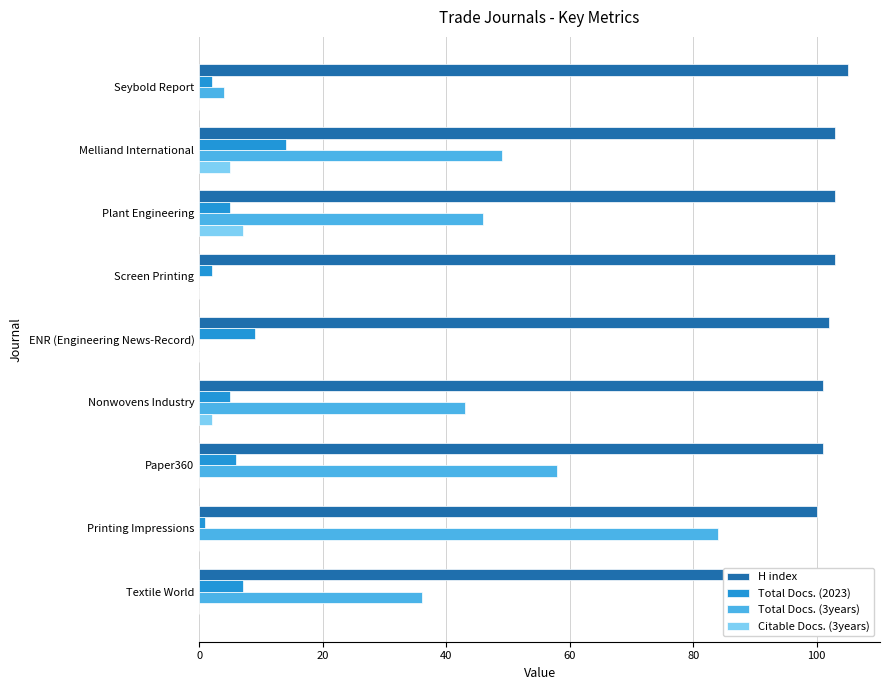

What is the total value across all series at Textile World?

143